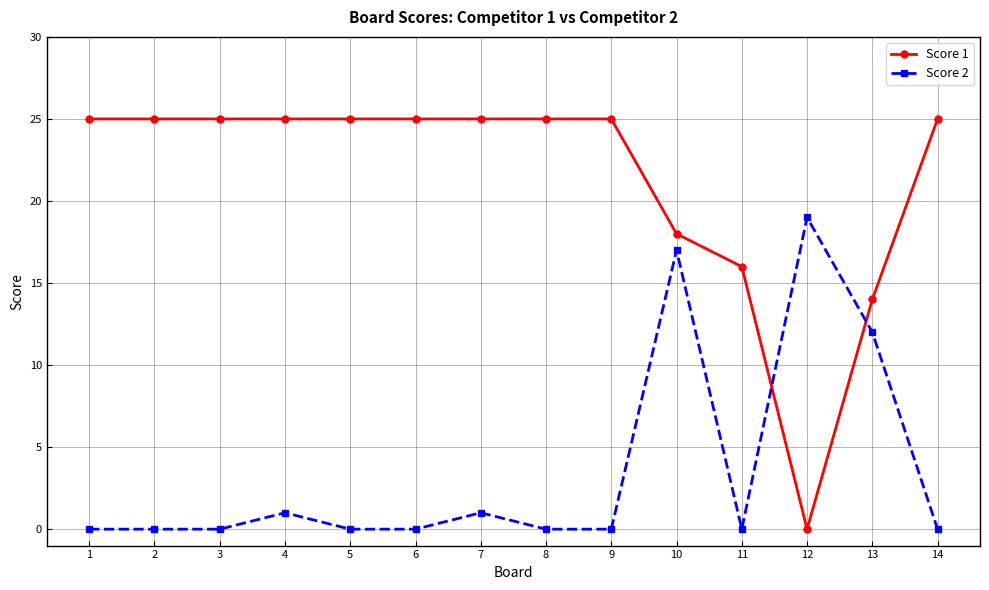

What is the difference between the highest and lowest values at 2?

25